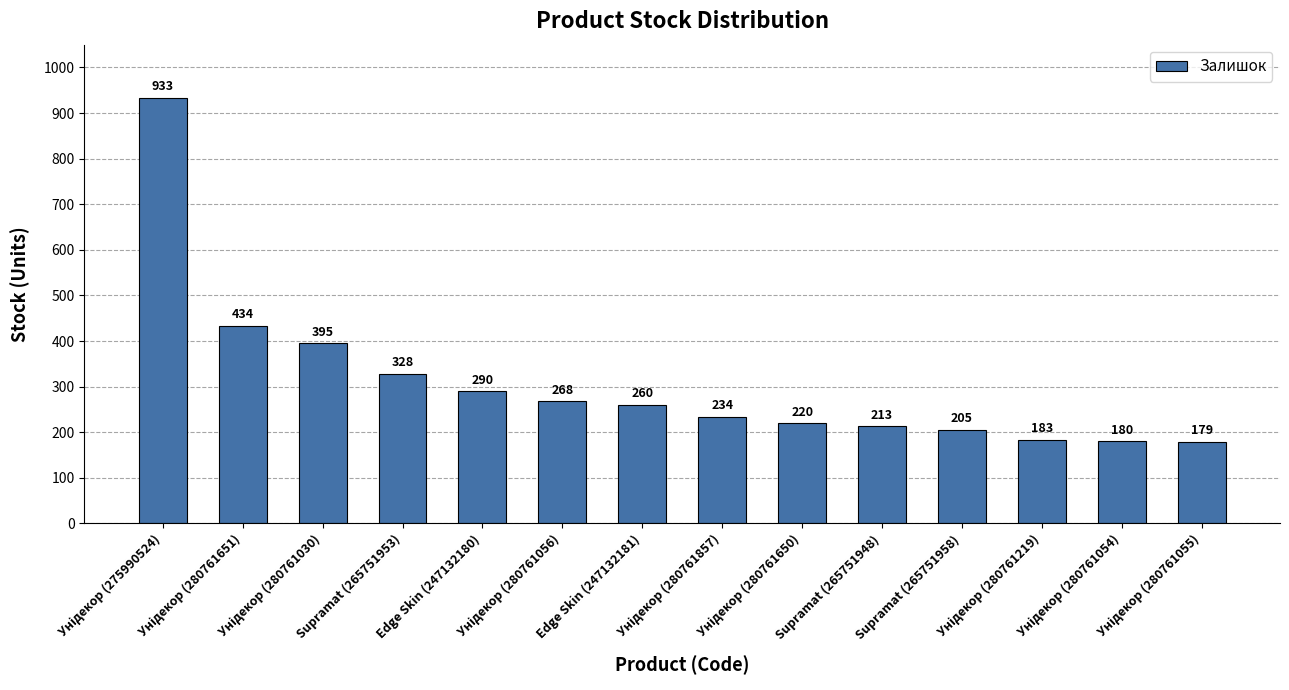

What is the difference between the values at Supramat (265751953) and Edge Skin (247132180)?

38